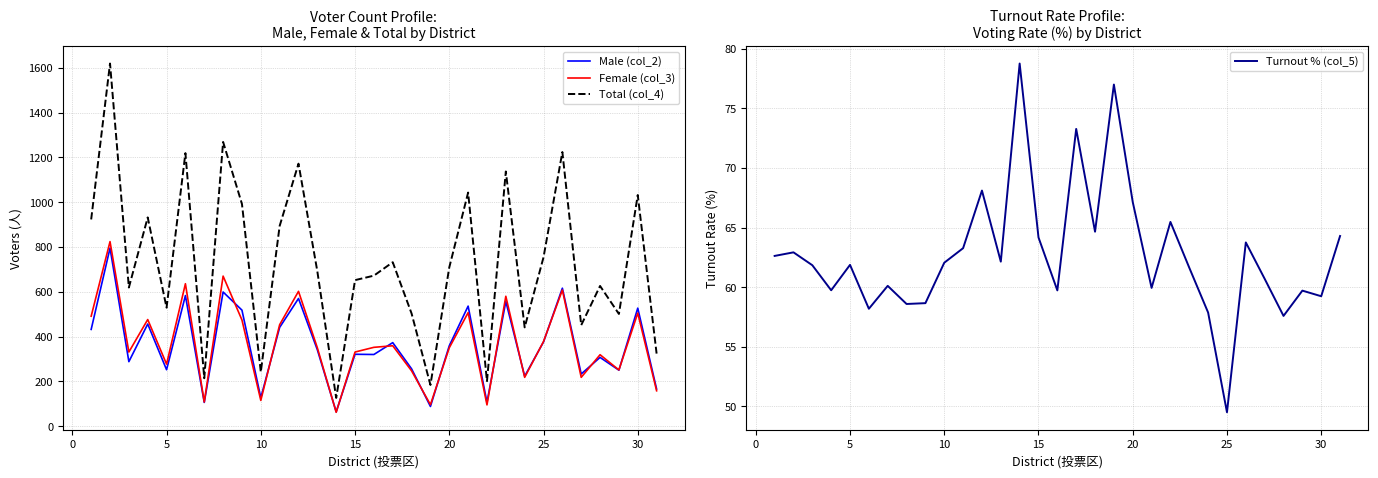

Reading left to right, extract all data points from this chart.

Male (col_2): 432.0	795.0	288.0	456.0	252.0	583.0	106.0	599.0	518.0	127.0	441.0	570.0	341.0	64.0	321.0	320.0	373.0	256.0	88.0	359.0	536.0	106.0	557.0	223.0	376.0	616.0	233.0	307.0	250.0	527.0	166.0
Female (col_3): 491.0	824.0	331.0	476.0	277.0	636.0	108.0	670.0	474.0	115.0	453.0	602.0	350.0	62.0	331.0	352.0	359.0	247.0	96.0	350.0	507.0	95.0	580.0	218.0	378.0	608.0	218.0	319.0	251.0	505.0	158.0
Total (col_4): 923.0	1619.0	619.0	932.0	529.0	1219.0	214.0	1269.0	992.0	242.0	894.0	1172.0	691.0	126.0	652.0	672.0	732.0	503.0	184.0	709.0	1043.0	201.0	1137.0	441.0	754.0	1224.0	451.0	626.0	501.0	1032.0	324.0
Turnout % (col_5): 62.6	62.9	61.8	59.7	61.9	58.2	60.1	58.6	58.7	62.0	63.3	68.1	62.1	78.8	64.2	59.7	73.3	64.7	77.0	67.1	59.9	65.5	61.6	57.9	49.5	63.8	60.7	57.6	59.7	59.2	64.3